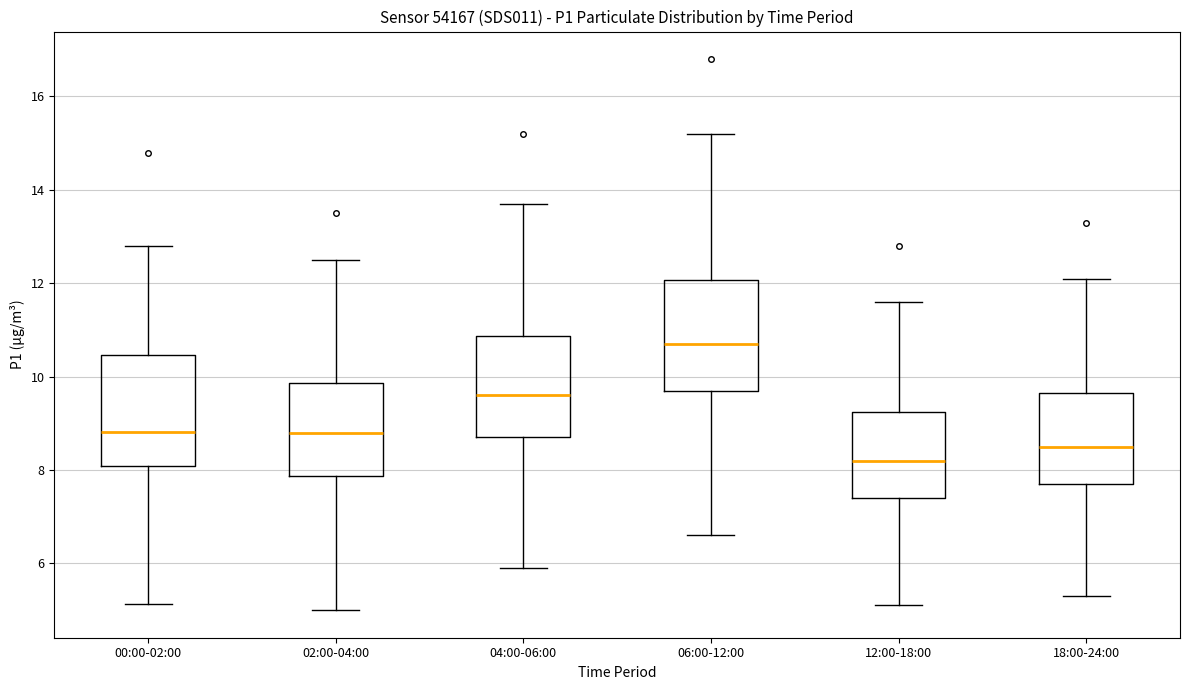

Reading left to right, read every box against the y-axis: the position of its median line, the range the box covers, and the ends of its whiskers. The values are not printed on the chart, so give them approximately, as read against the axis.

00:00-02:00: median 8.8, box 8.0 to 10.4, whiskers 5.2 to 12.8
02:00-04:00: median 8.8, box 7.8 to 9.8, whiskers 5.0 to 12.6
04:00-06:00: median 9.6, box 8.8 to 10.8, whiskers 6.0 to 13.8
06:00-12:00: median 10.8, box 9.8 to 12.0, whiskers 6.6 to 15.2
12:00-18:00: median 8.2, box 7.4 to 9.2, whiskers 5.2 to 11.6
18:00-24:00: median 8.6, box 7.8 to 9.6, whiskers 5.4 to 12.2